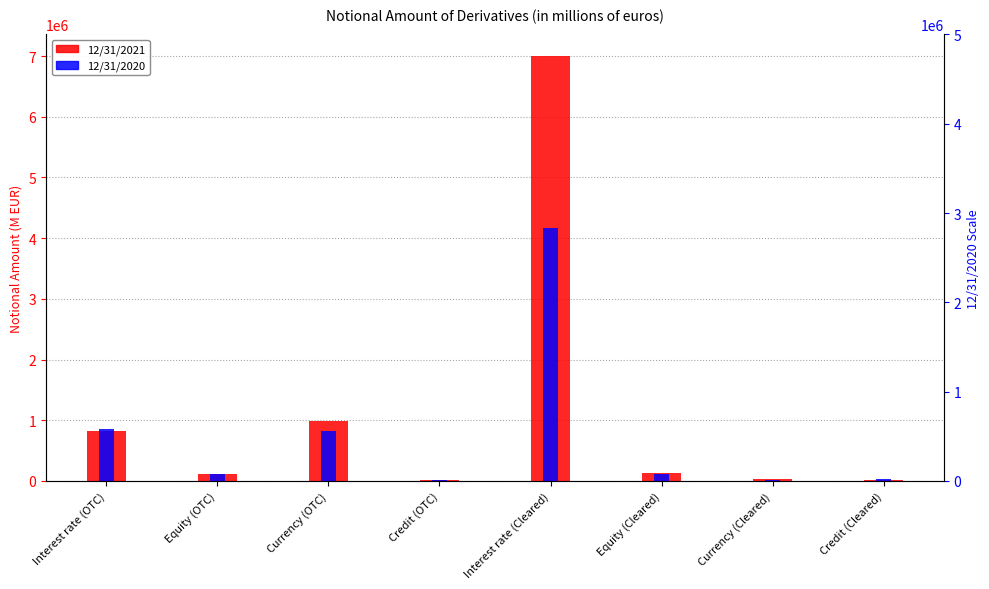

What are all the series names shown in the legend?

12/31/2021, 12/31/2020